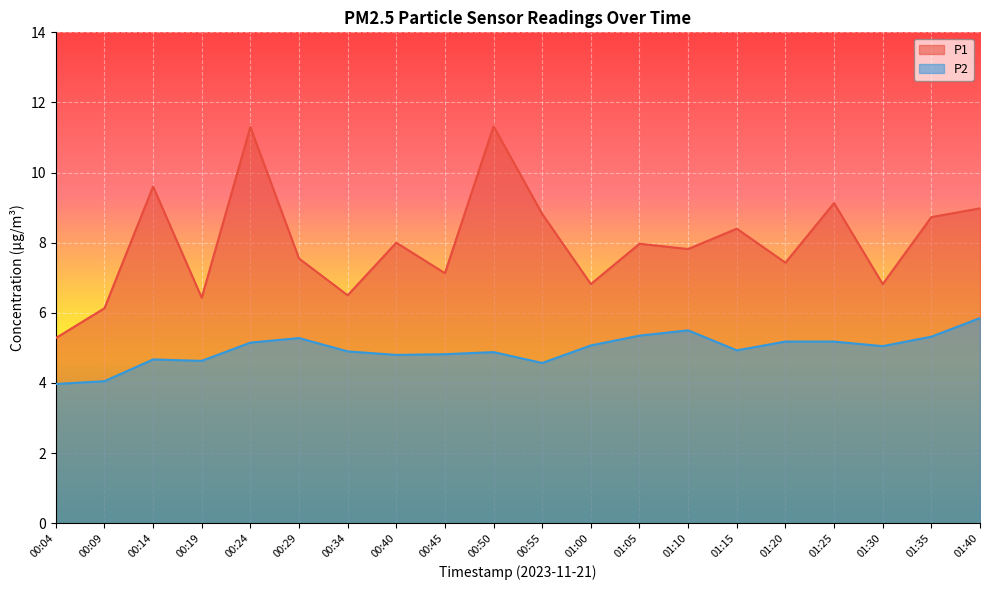

Is it true that P1 equals 12.0 at 01:35?

False